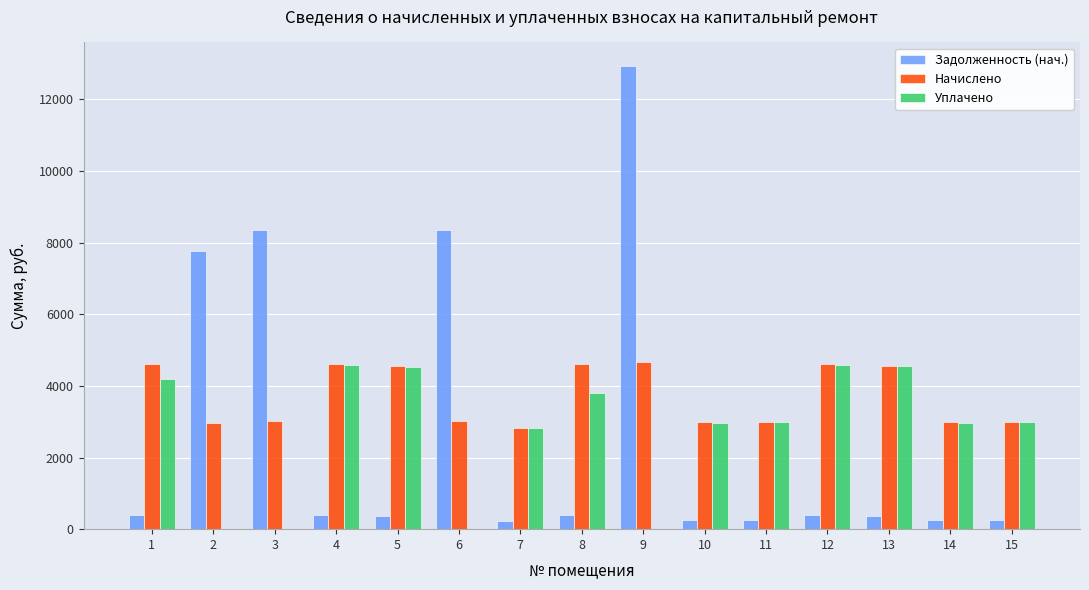

What is the sum of all Задолженность (нач.) values?

40957.5